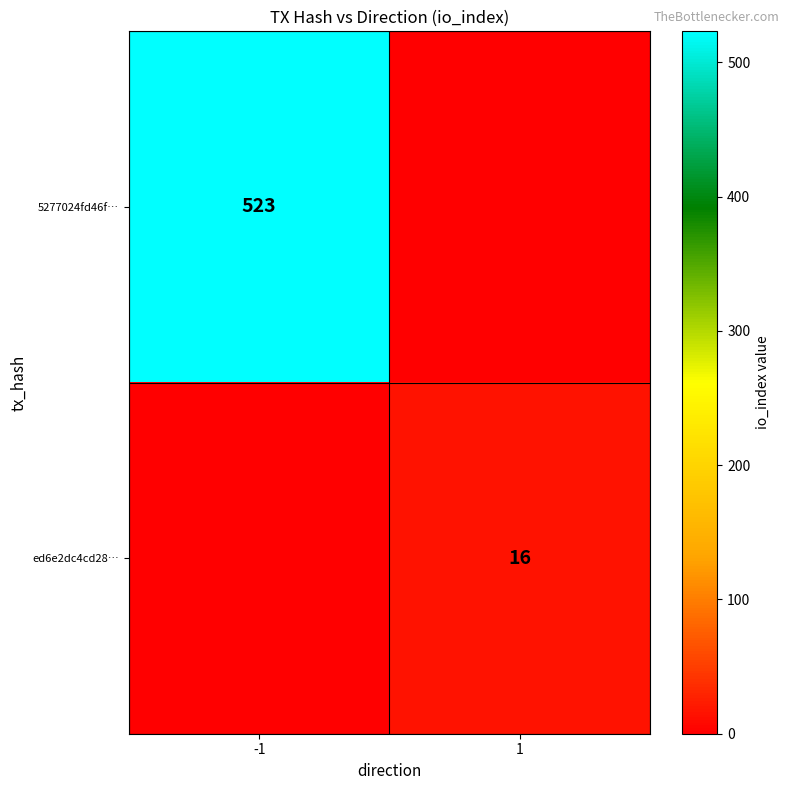

The value of ed6e2dc4cd28… at 1 is 10. True or false?

False